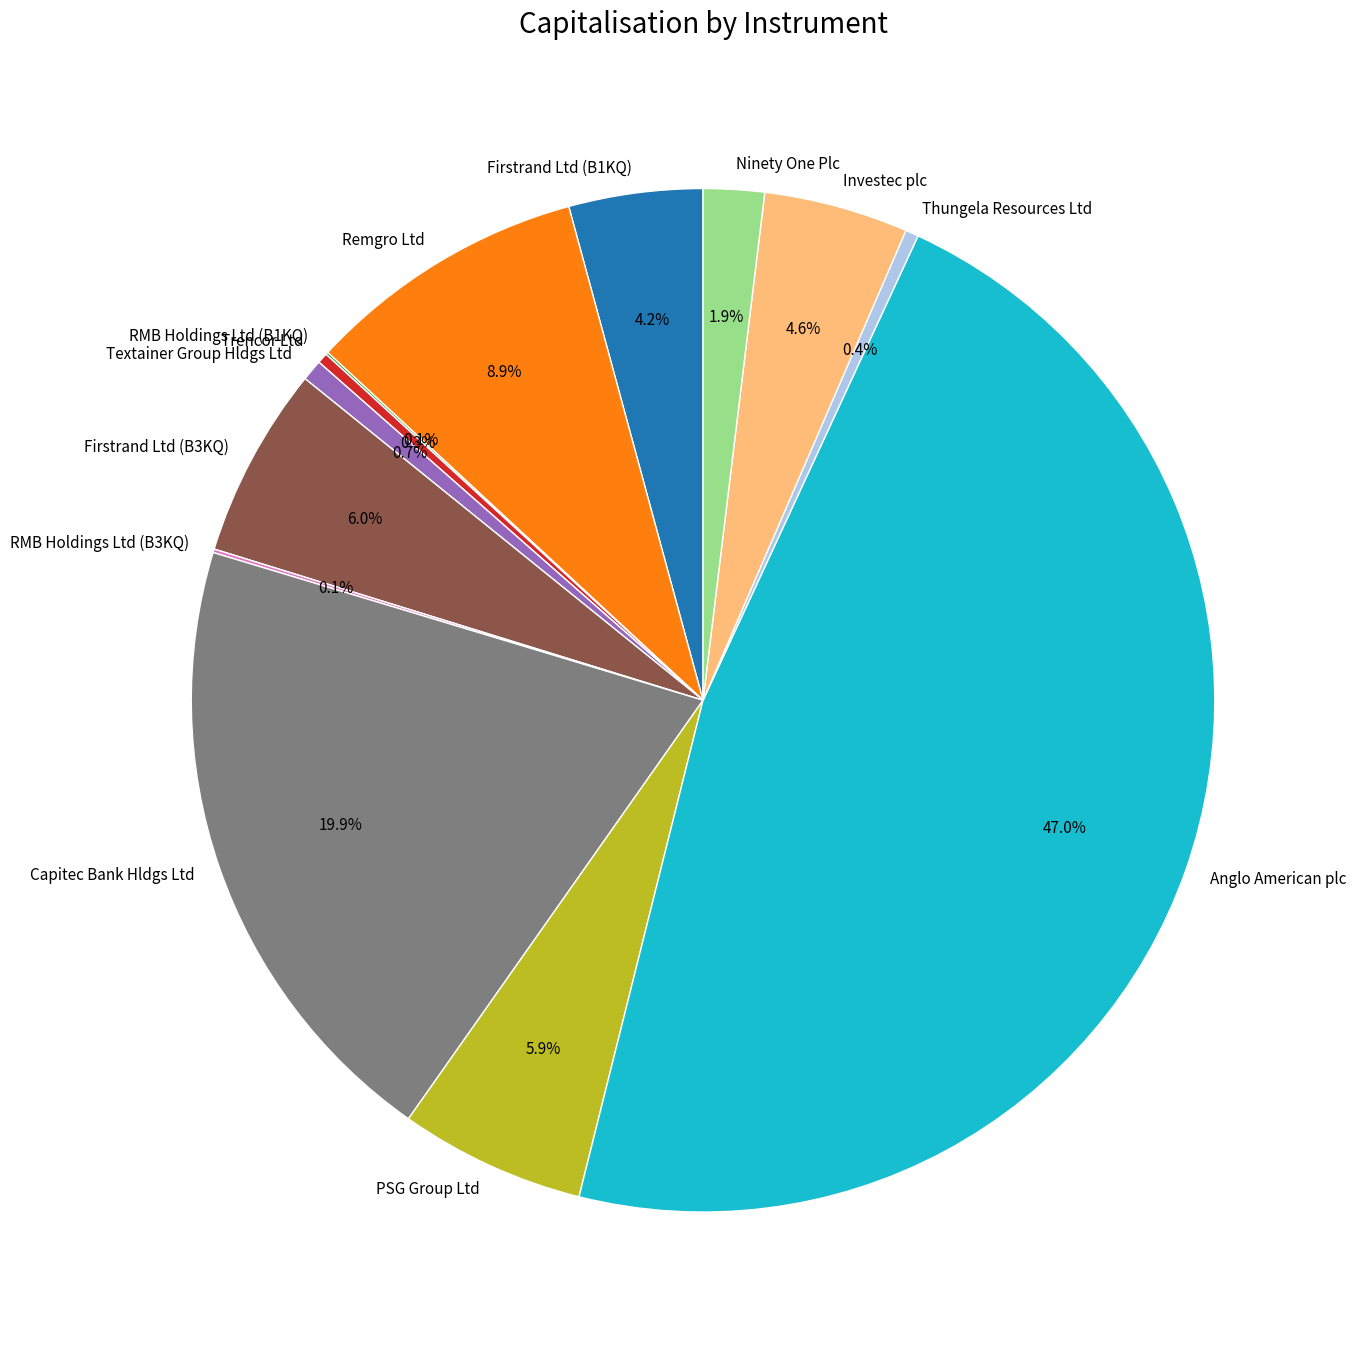

Does Firstrand Ltd (B1KQ) account for over 50% of the chart?

No